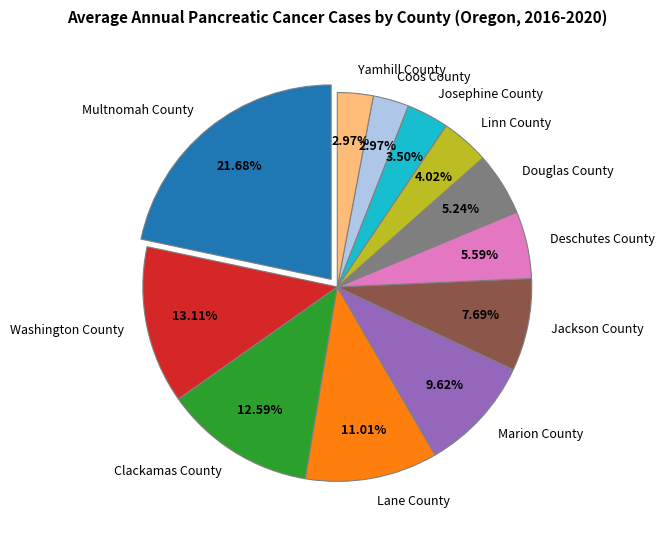

Combined, what portion of the pie is Josephine County and Marion County?

13.1%